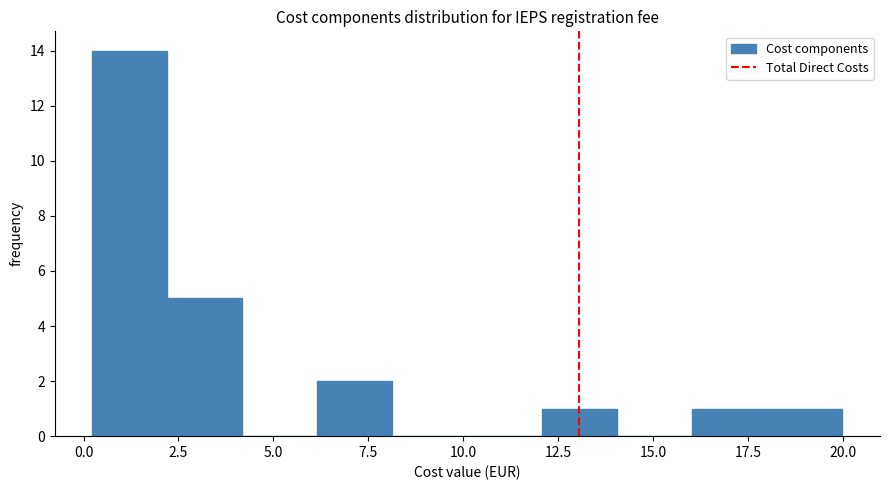

Read against the x-axis, roughly where is the centre of the tallest bar?

1.0